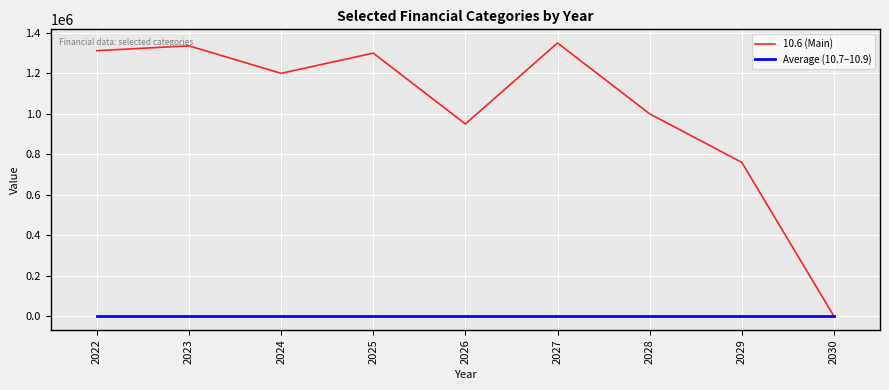

At which label is 10.6 (Main) closest to 675000?

2029